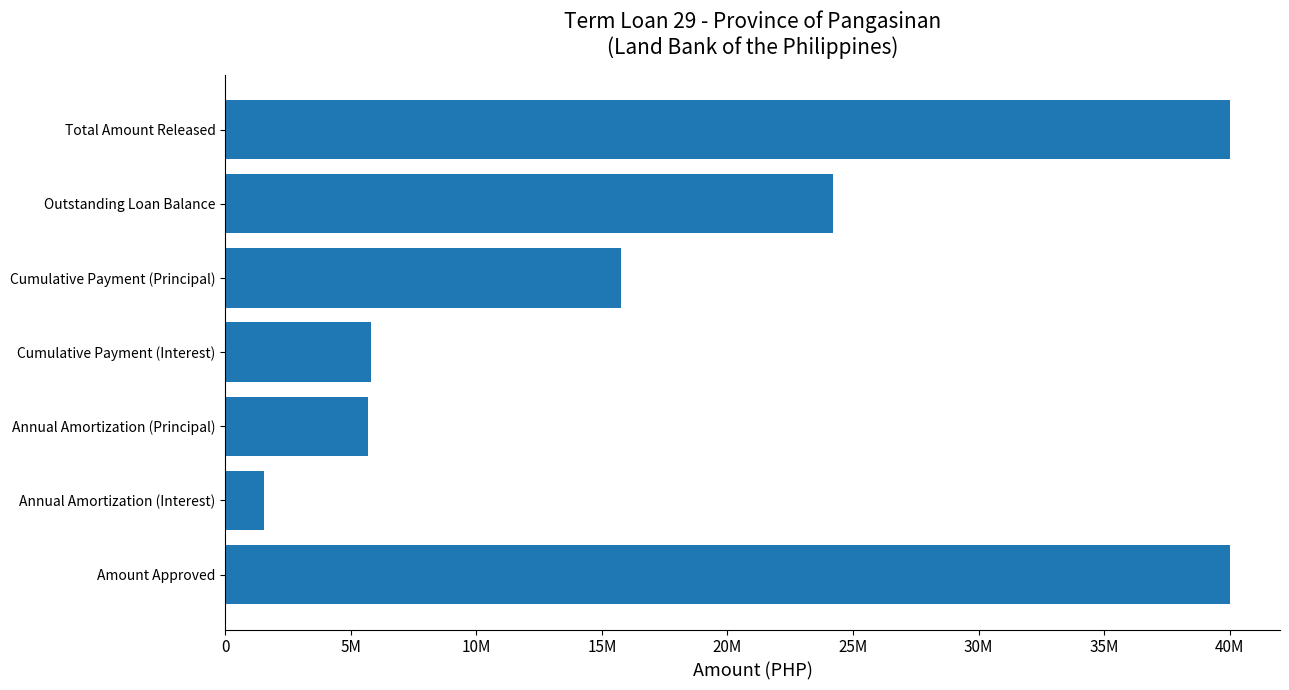

Are the bars horizontal?

Yes